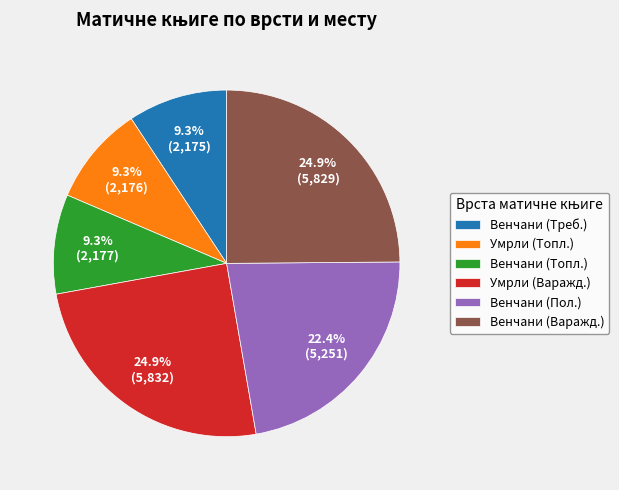

What is the total percentage of Венчани (Пол.) and Умрли (Варажд.)?

47.3%